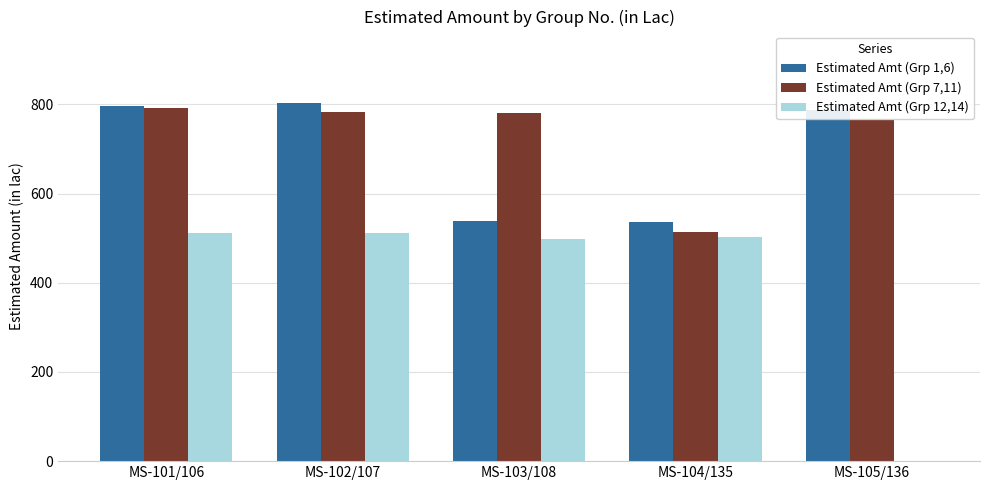

Are the bars grouped side by side (vs. stacked)?

Yes